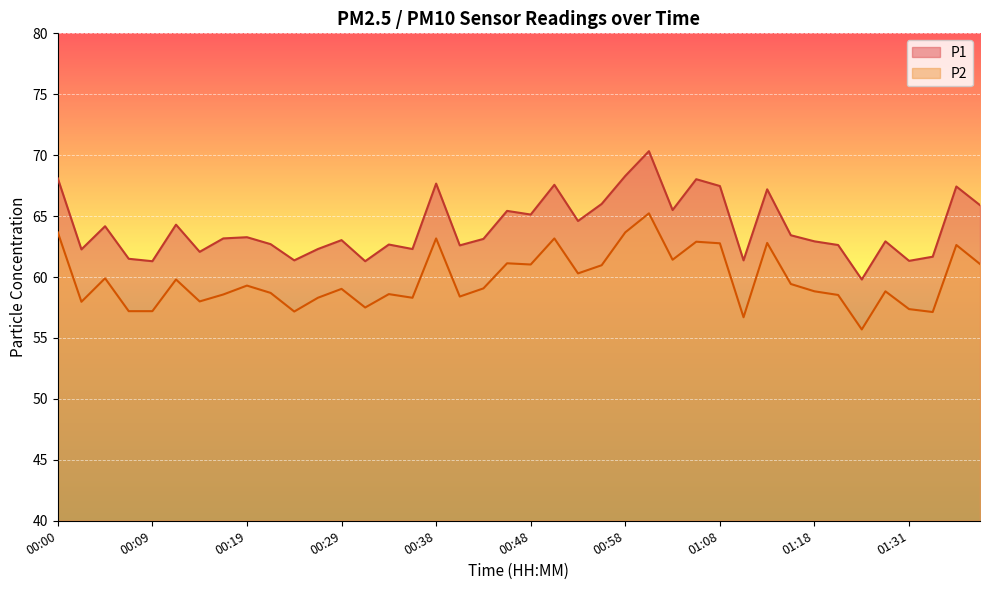

What is the difference between the second highest and second lowest values in the P2 series?

7.0